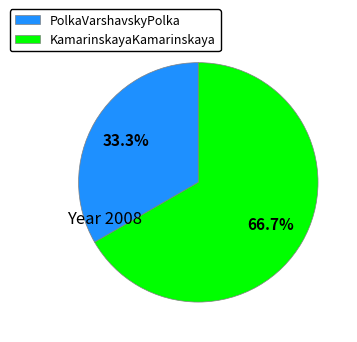

Is it true that KamarinskayaKamarinskaya is 67% of the pie?

True